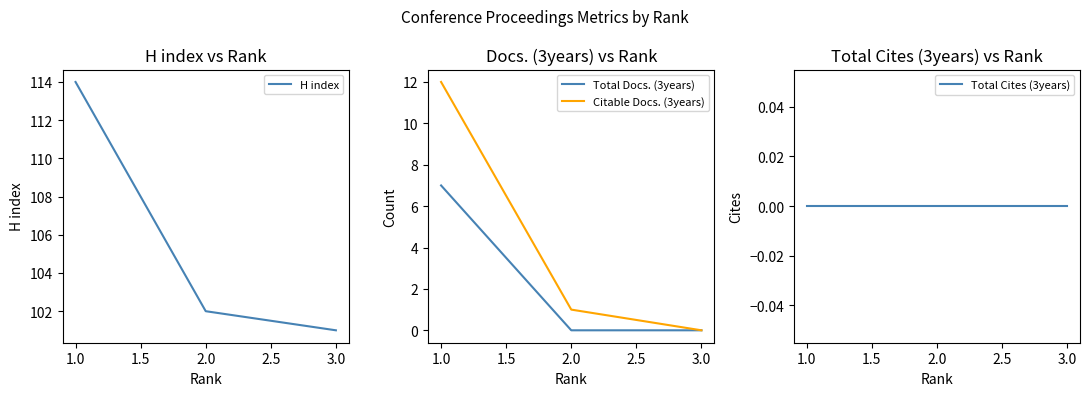

Reading left to right, extract all data points from this chart.

H index: 1.0=114	2.0=102	3.0=101
Total Docs. (3years): 1.0=7	2.0=0	3.0=0
Citable Docs. (3years): 1.0=12	2.0=1	3.0=0
Total Cites (3years): 1.0=0	2.0=0	3.0=0